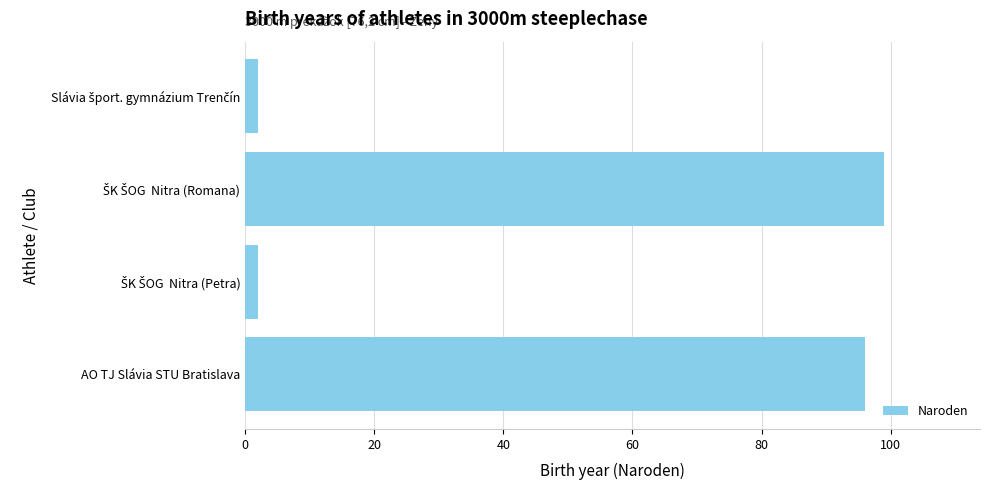

How many series are shown in this chart?

1